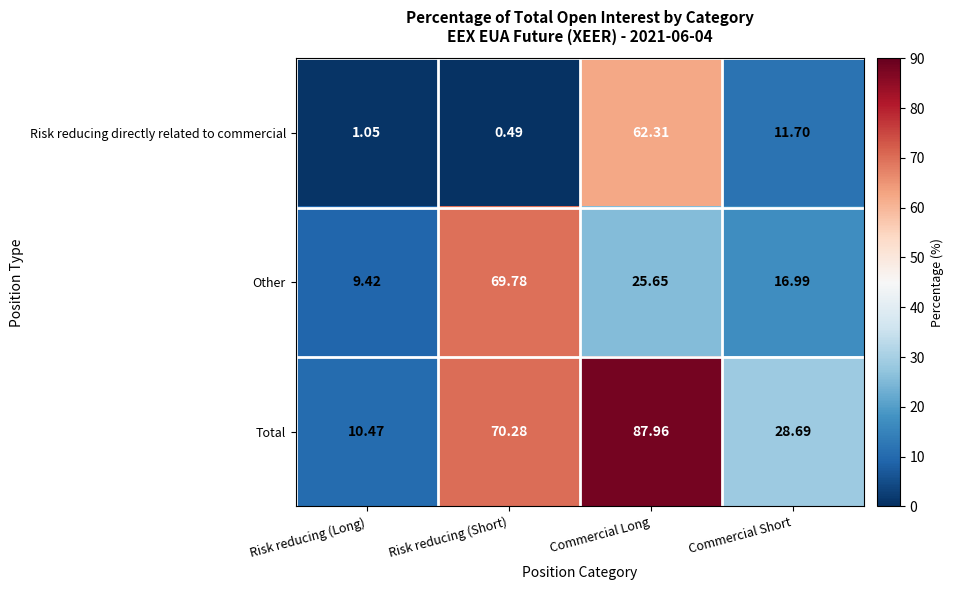

At which category is the sum across all series the highest?

Commercial Long